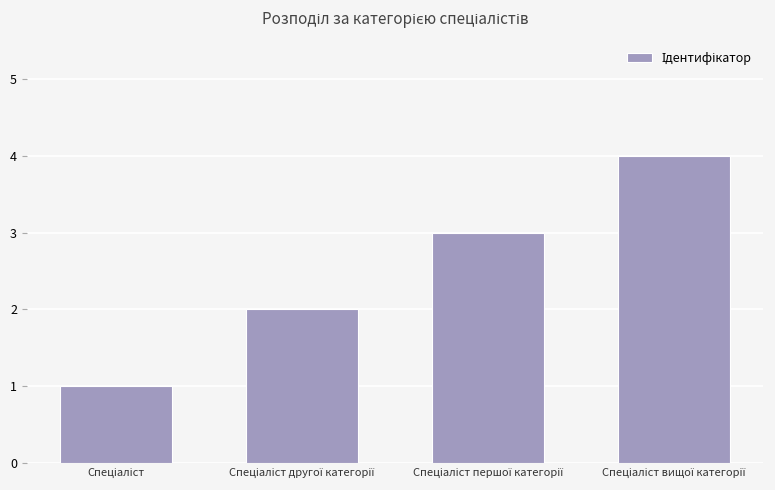

What is the difference between the maximum and minimum values?

3